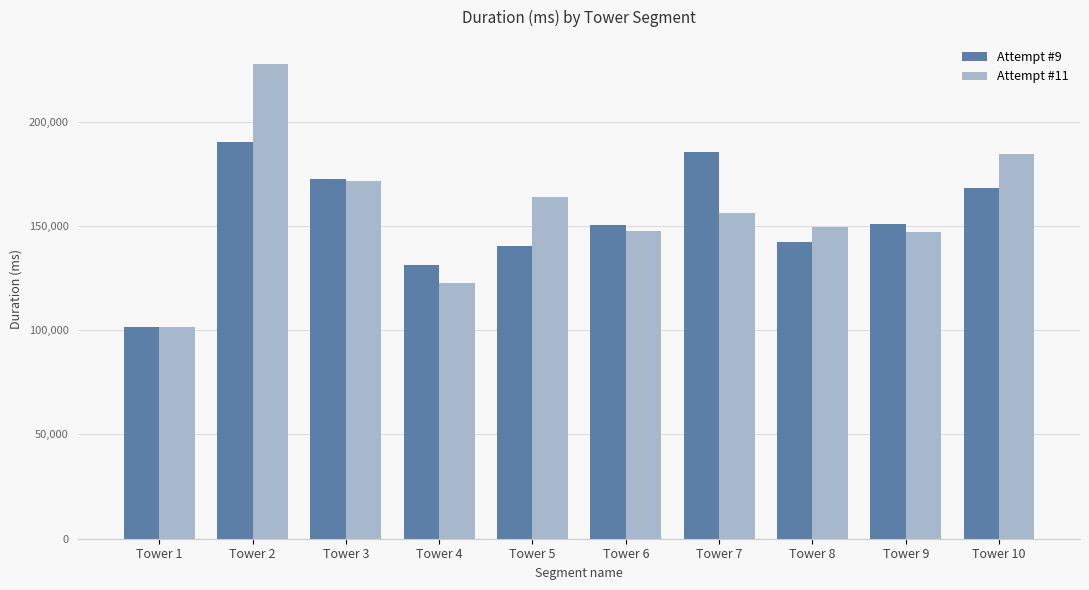

The value of Attempt #11 at Tower 8 is 103206. True or false?

False